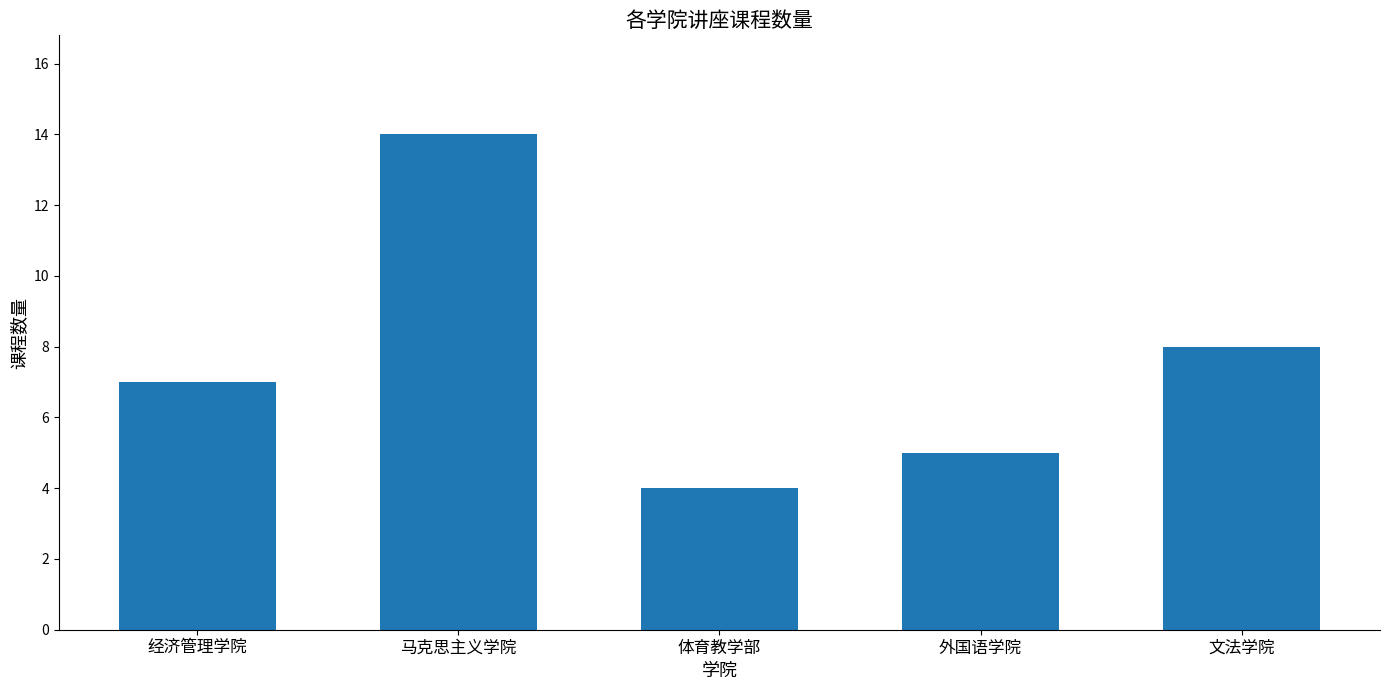

What is the minimum value shown in the chart?

4